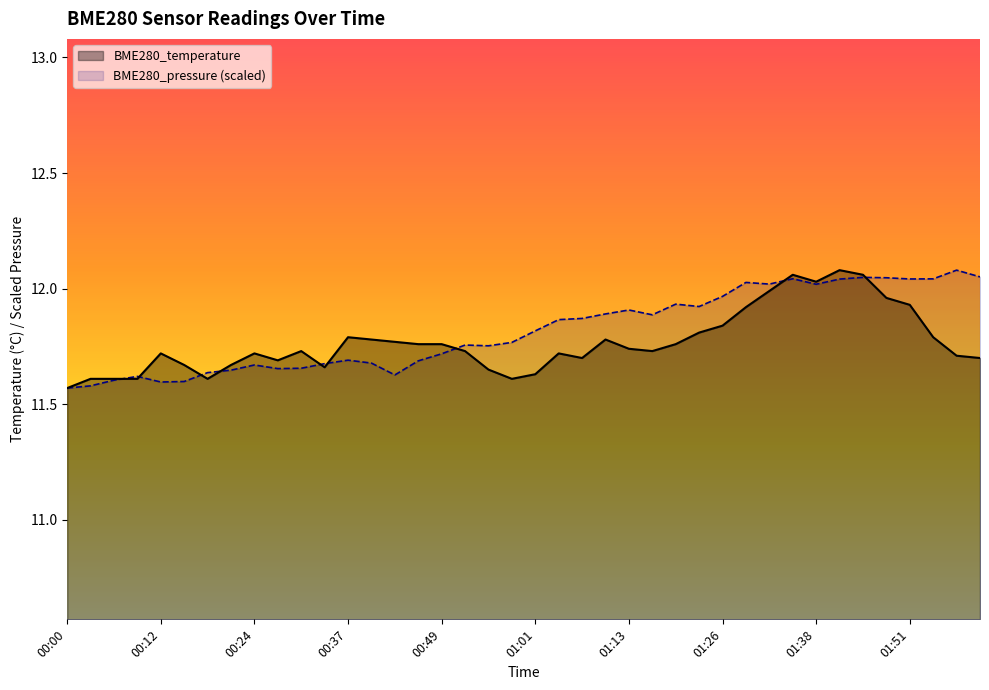

What value does the BME280_pressure series have at 01:35?

12.0